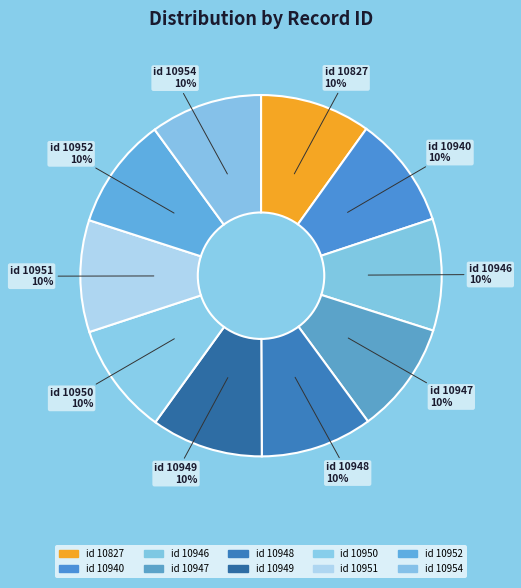

Combined, do id 10951 and id 10827 account for over 50%?

No